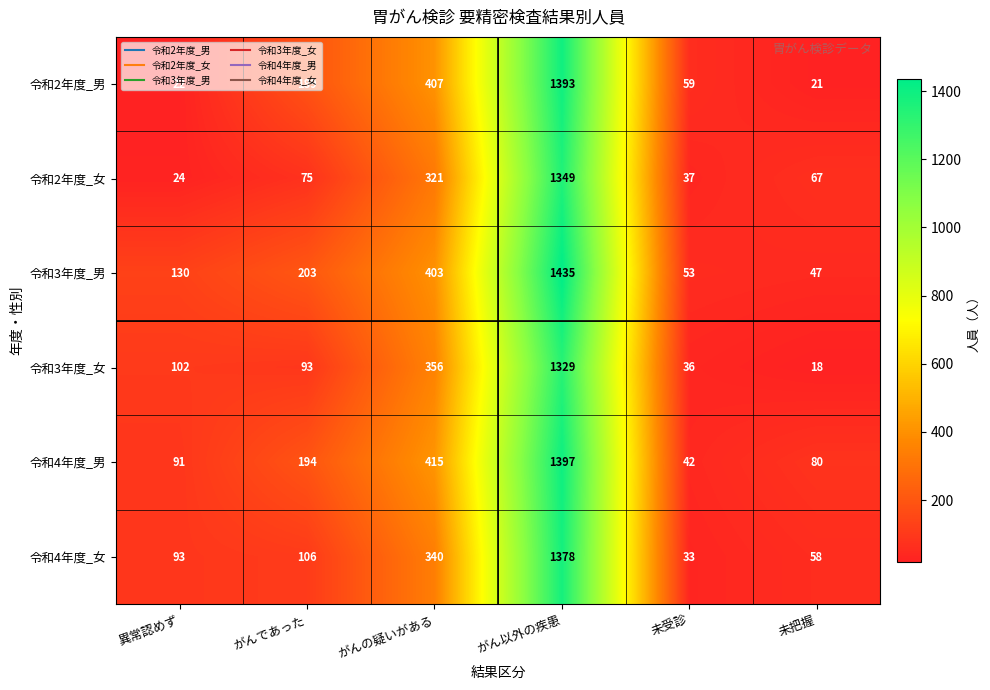

Where is 令和4年度_女 nearest to the value 705?

がんの疑いがある